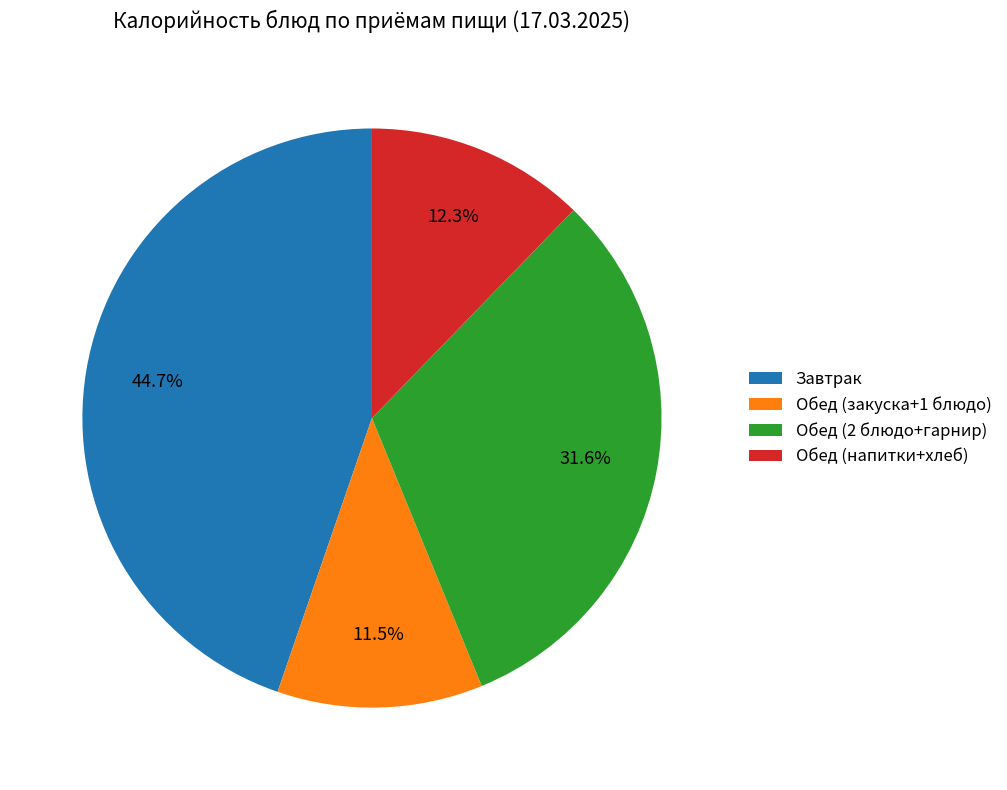

What is the ratio of the value at Обед (2 блюдо+гарнир) to the value at Завтрак?

0.7